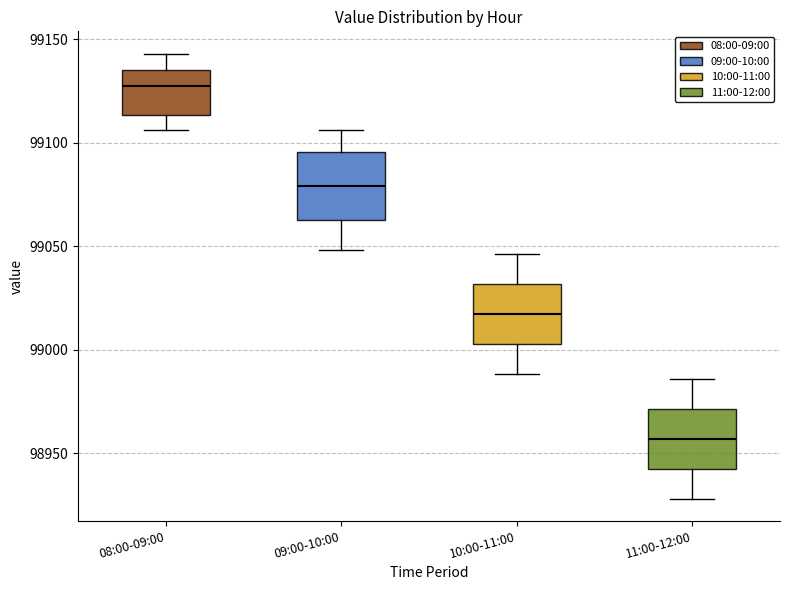

Where does the median line of the box for 11:00-12:00 sit on the y-axis? The values are not printed on the chart, so give them approximately, as read against the axis.

98955